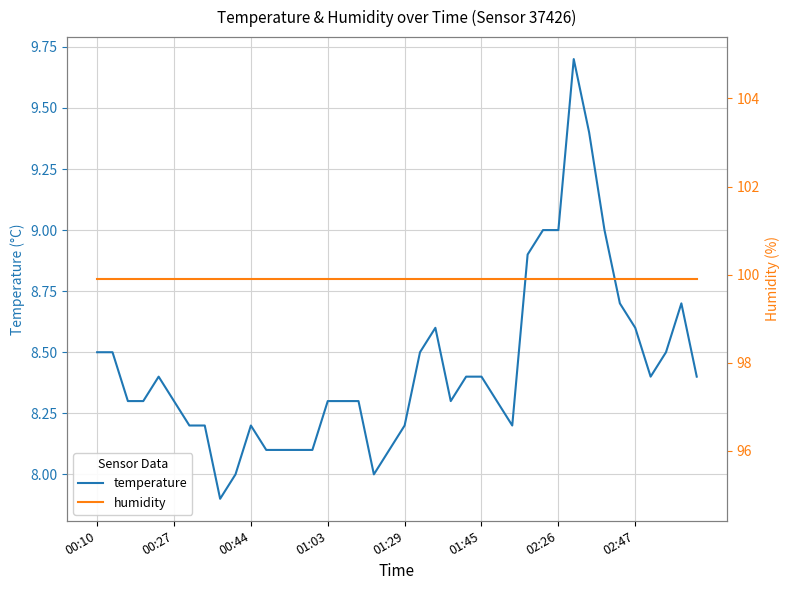

What is the maximum value shown in the chart?

99.9